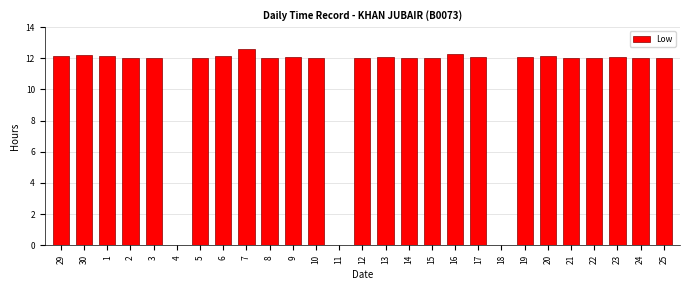

What is the sum of the values at 12 and 2?

24.1